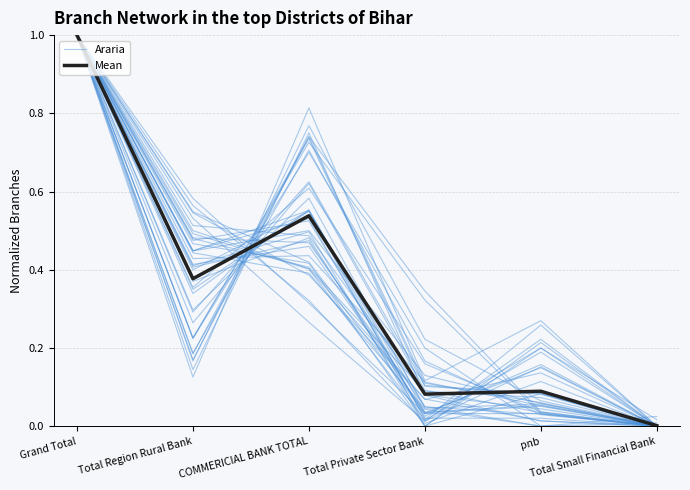

What position from the left is Total Private Sector Bank?

4